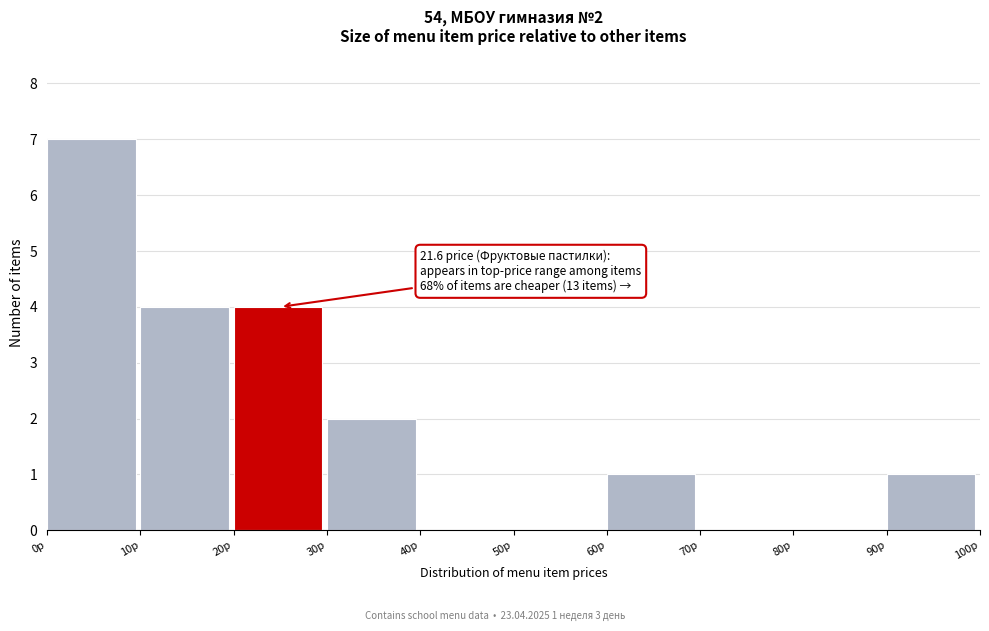

Which range on the x-axis has the tallest bar?

0 to 10